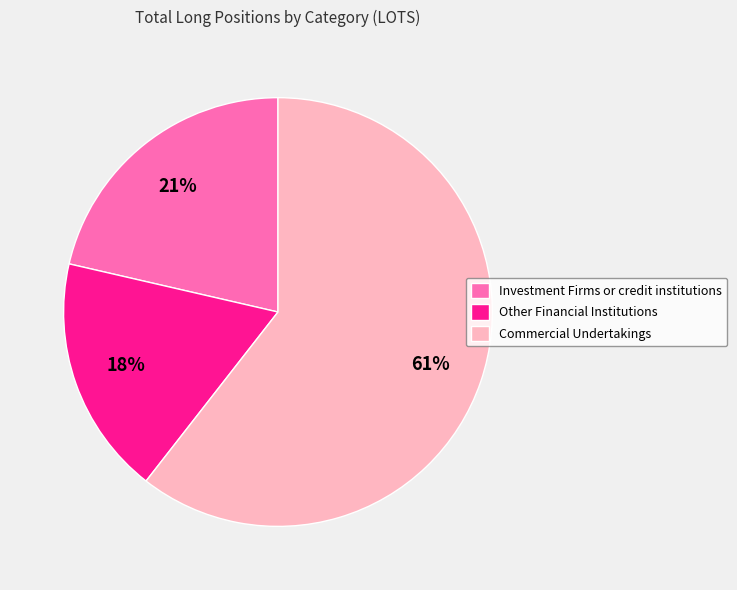

How many slices are in this pie chart?

3